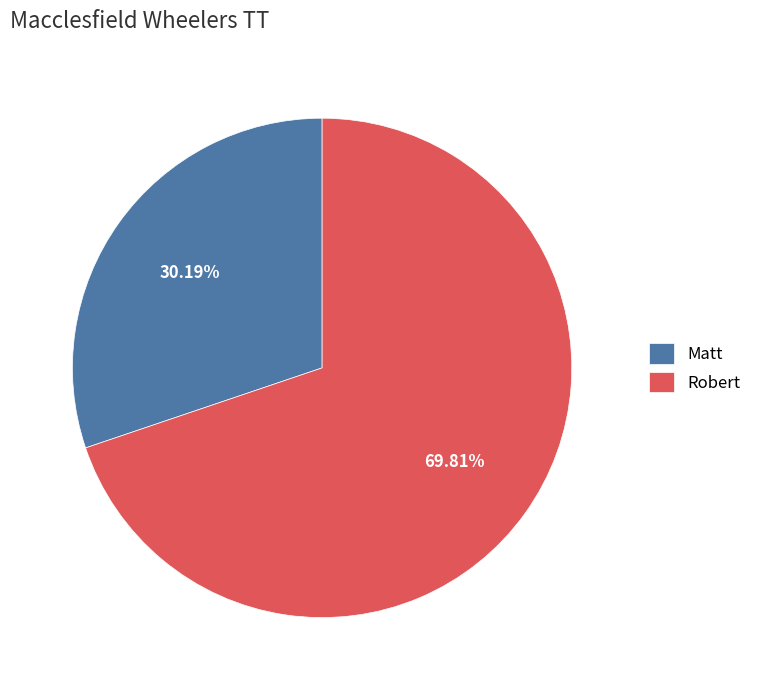

What is the smallest slice in the pie chart?

Matt